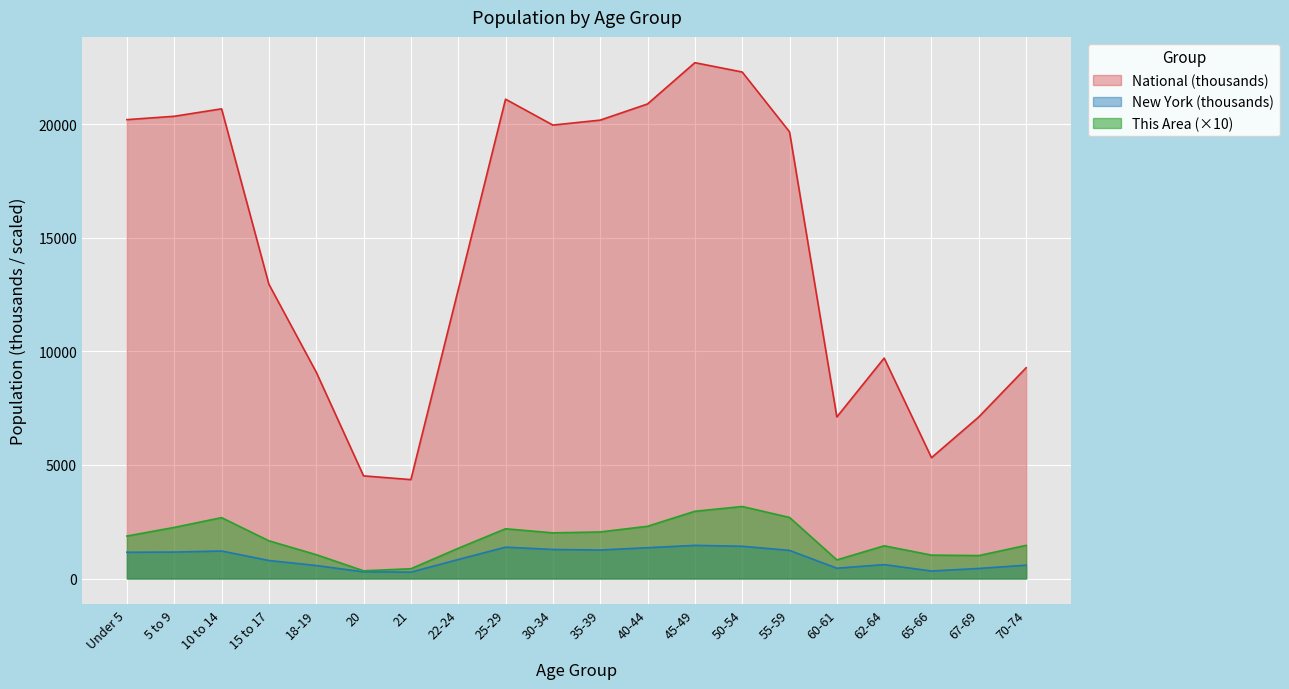

True or false: National has a value of 9086.1 at 18-19.

True